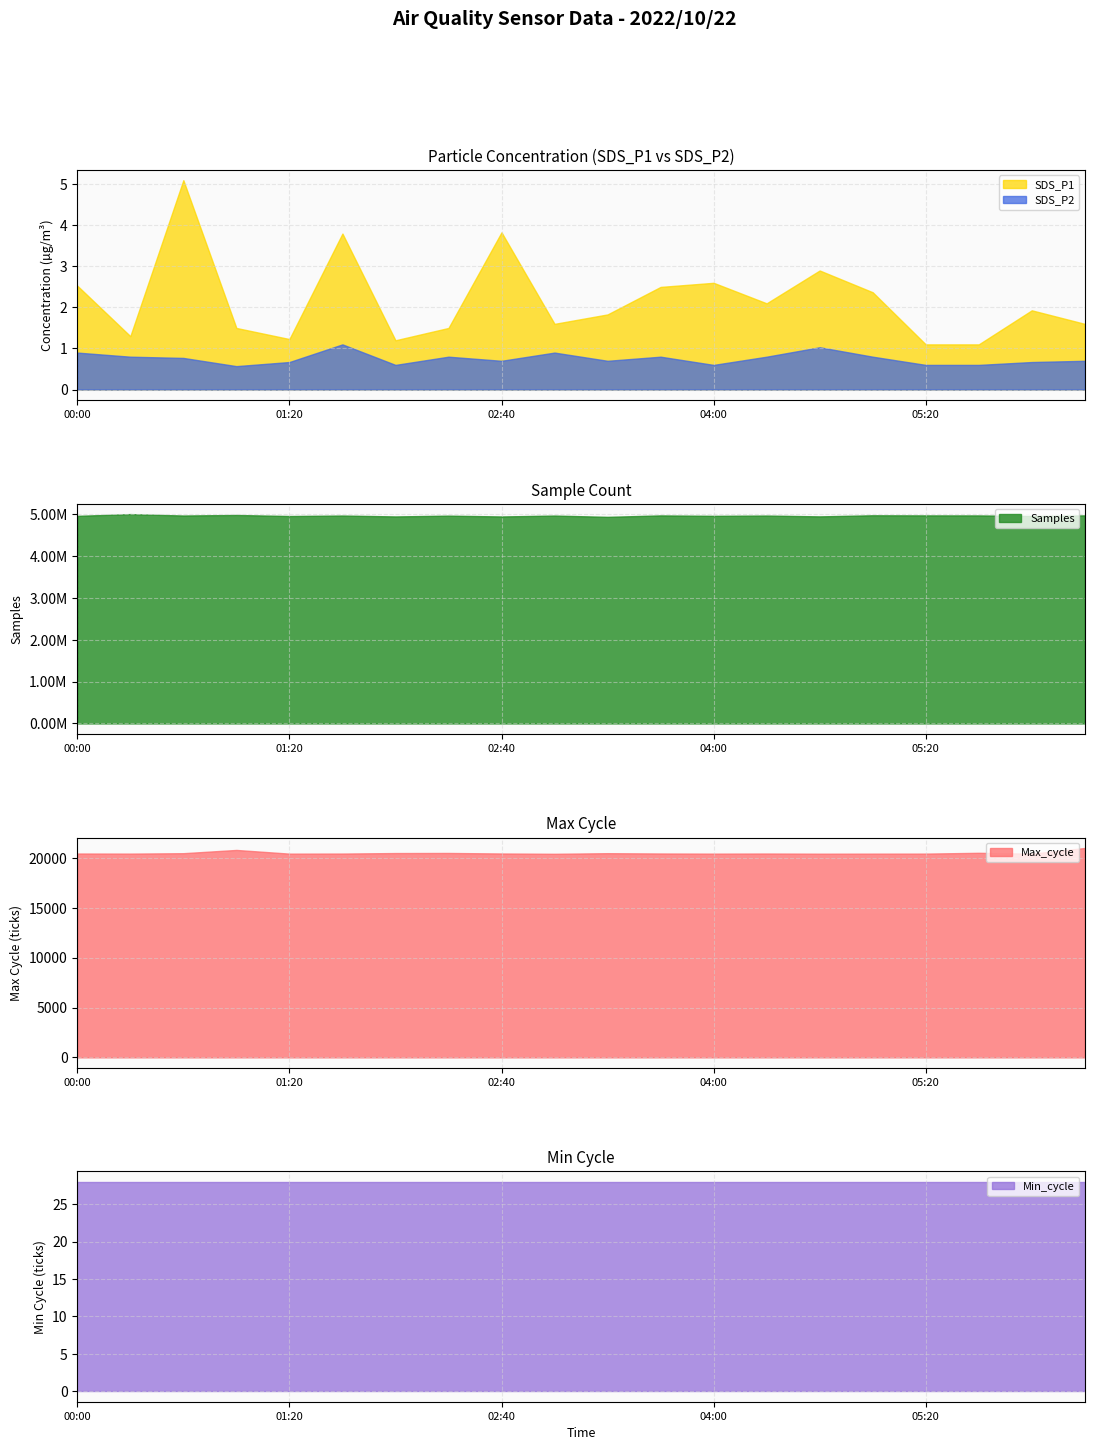

What is the label of the 19th point from the left?

06:00